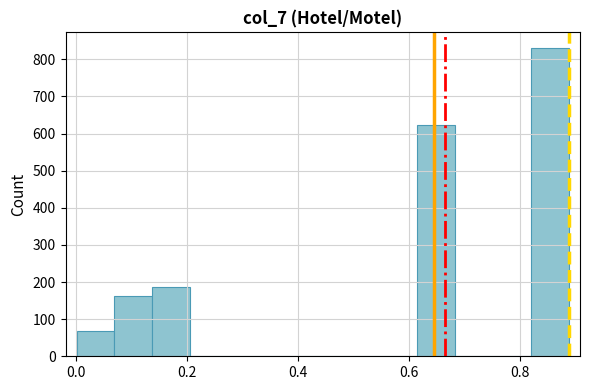

Read against the x-axis, roughly where is the centre of the tallest bar?

0.86